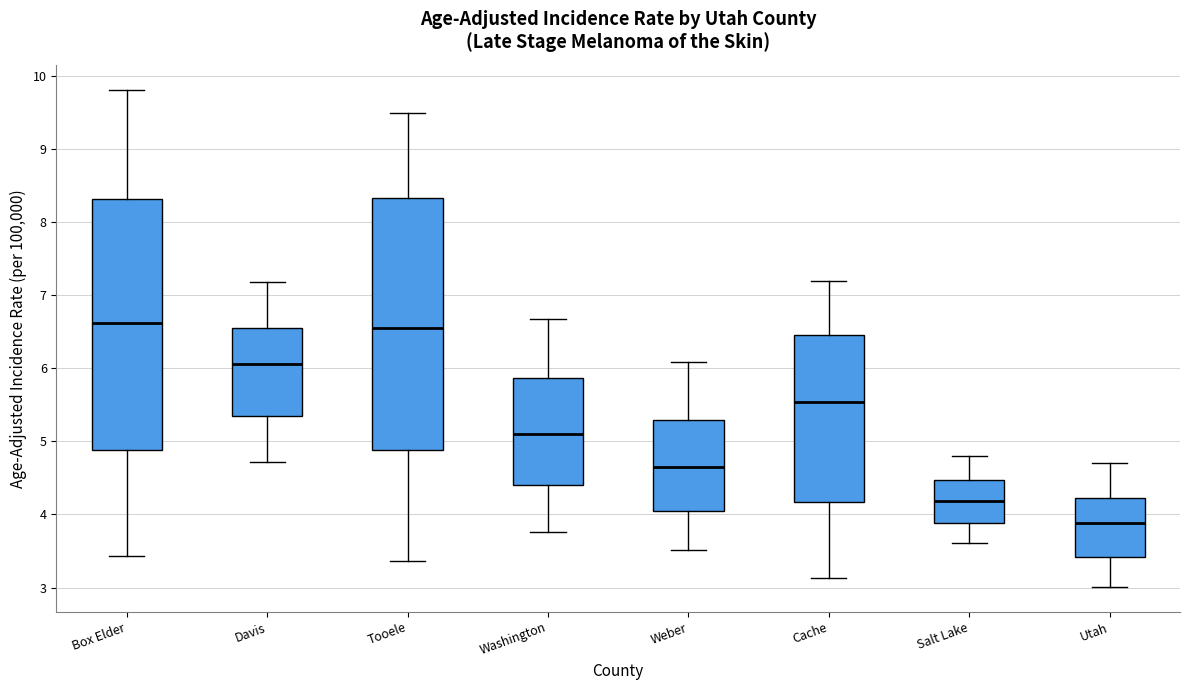

Reading left to right, read every box against the y-axis: the position of its median line, the range the box covers, and the ends of its whiskers. The values are not printed on the chart, so give them approximately, as read against the axis.

Box Elder: median 6.6, box 4.9 to 8.3, whiskers 3.4 to 9.8
Davis: median 6.1, box 5.4 to 6.6, whiskers 4.7 to 7.2
Tooele: median 6.6, box 4.9 to 8.3, whiskers 3.4 to 9.5
Washington: median 5.1, box 4.4 to 5.9, whiskers 3.8 to 6.7
Weber: median 4.7, box 4.0 to 5.3, whiskers 3.5 to 6.1
Cache: median 5.5, box 4.2 to 6.5, whiskers 3.1 to 7.2
Salt Lake: median 4.2, box 3.9 to 4.5, whiskers 3.6 to 4.8
Utah: median 3.9, box 3.4 to 4.2, whiskers 3.0 to 4.7